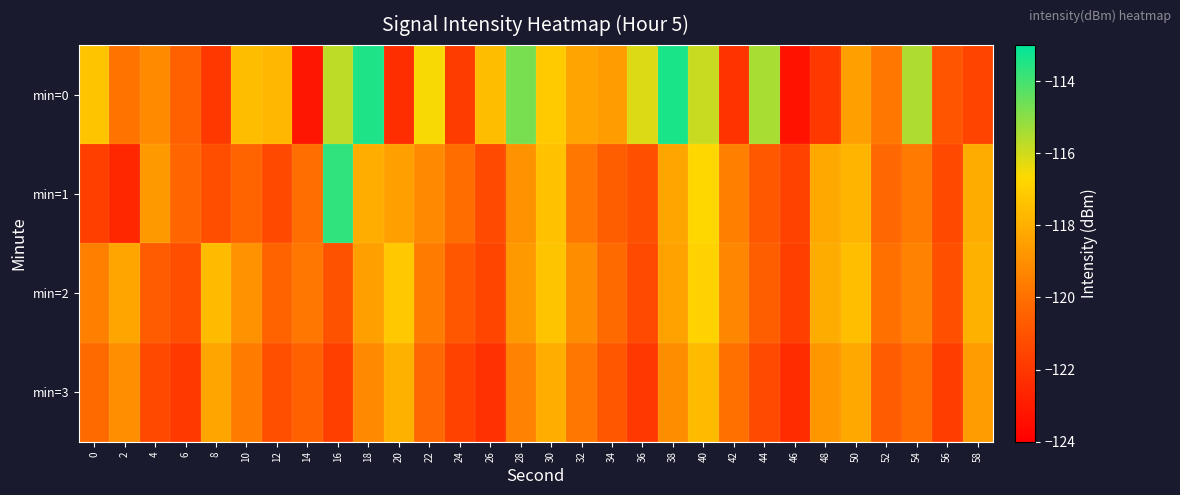

What is the greatest value displayed?

-113.4